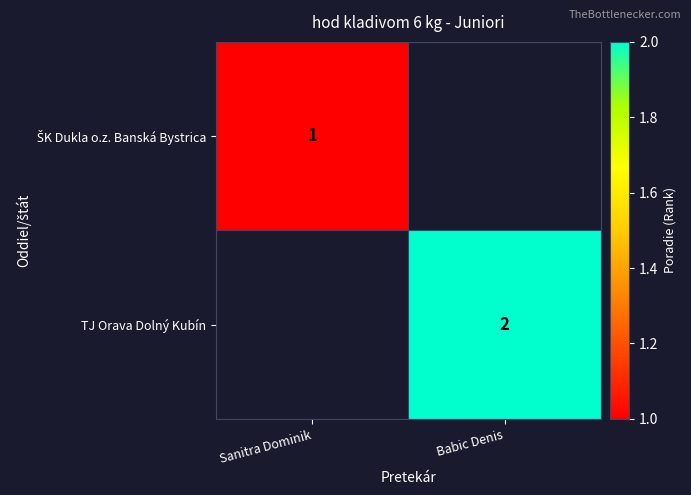

Is it true that TJ Orava Dolný Kubín equals 2 at Babic Denis?

True